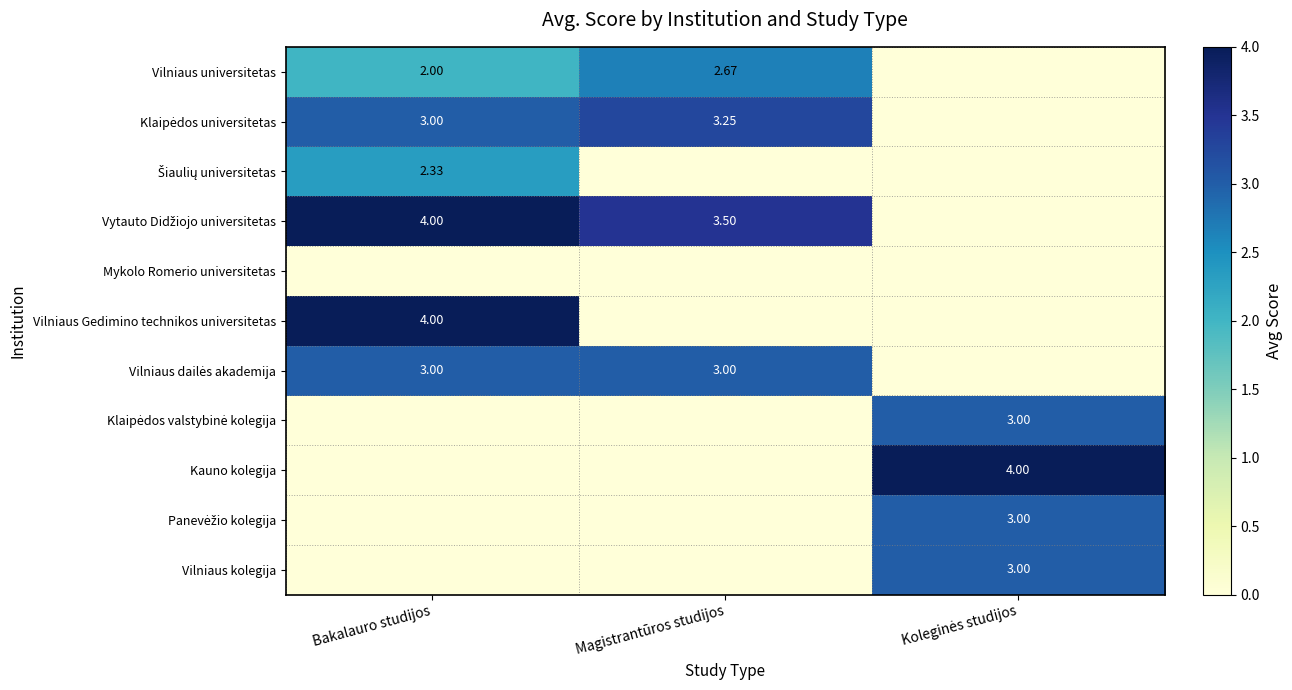

What is the difference between the maximum and minimum values in the Vilniaus kolegija series?

3.0